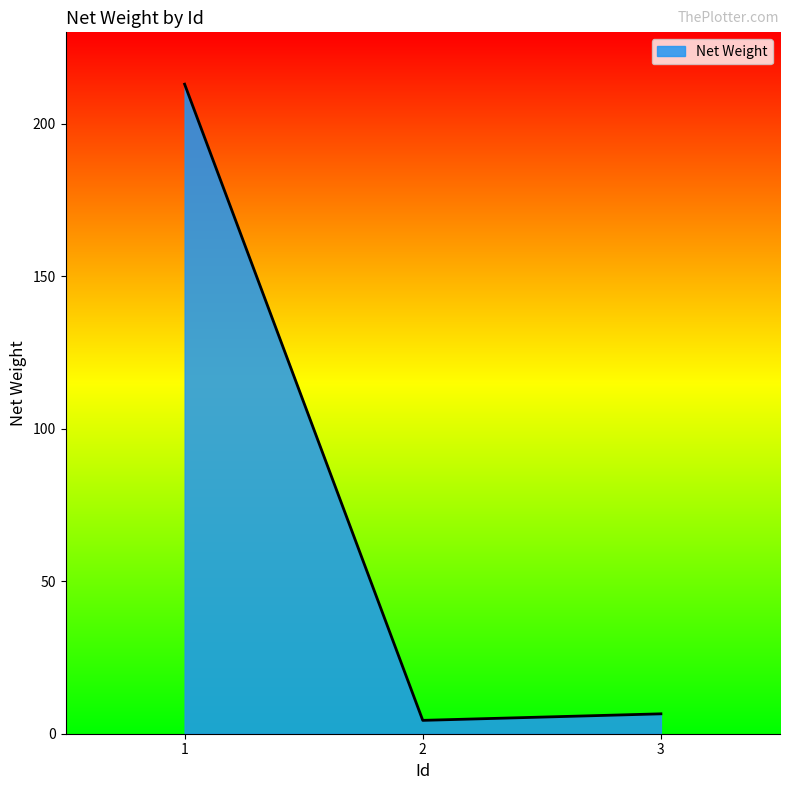

Reading left to right, list all the values displayed in this chart.

1=213.0	2=4.4	3=6.5